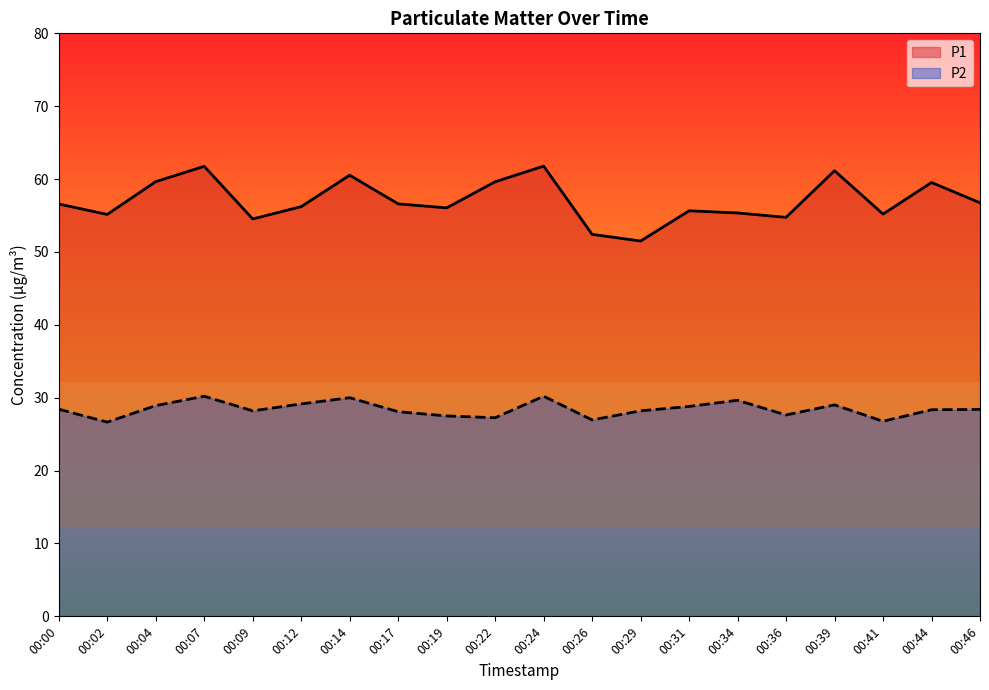

True or false: P1 has more than 1 interior local peaks.

True